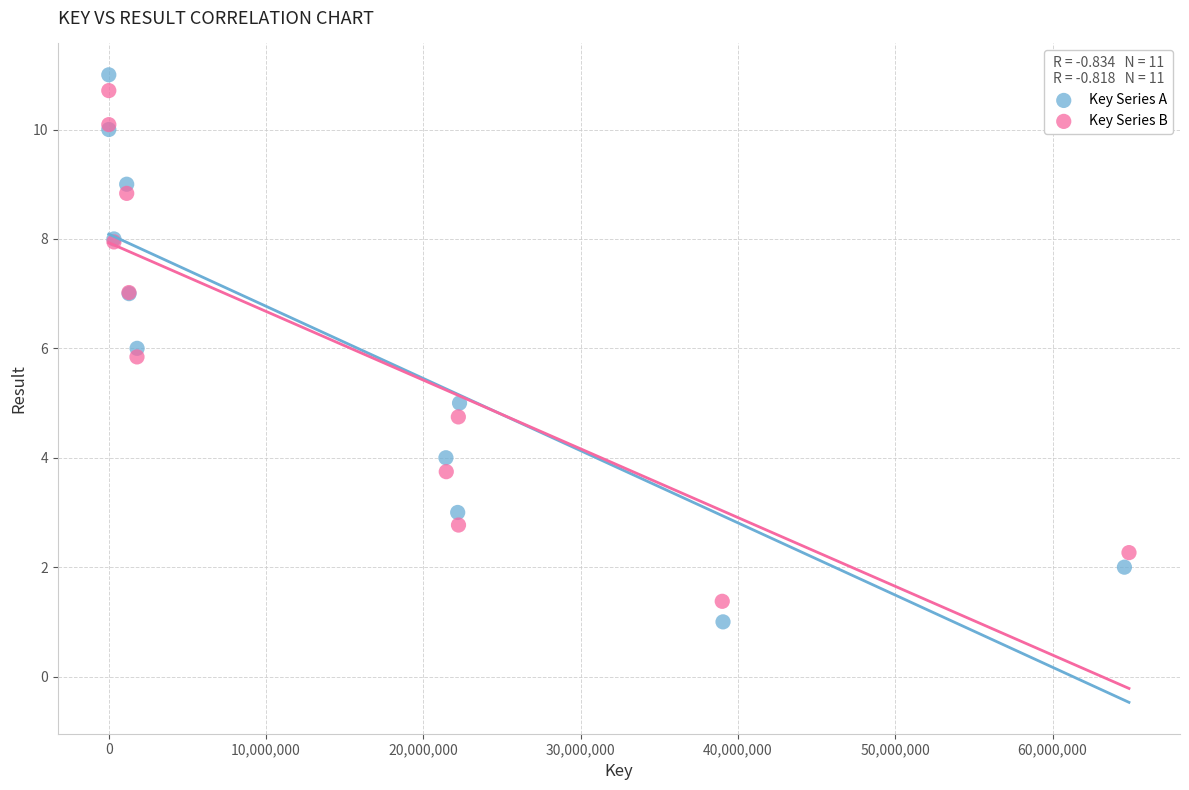

What are all the series names shown in the legend?

Key Series A, Key Series B